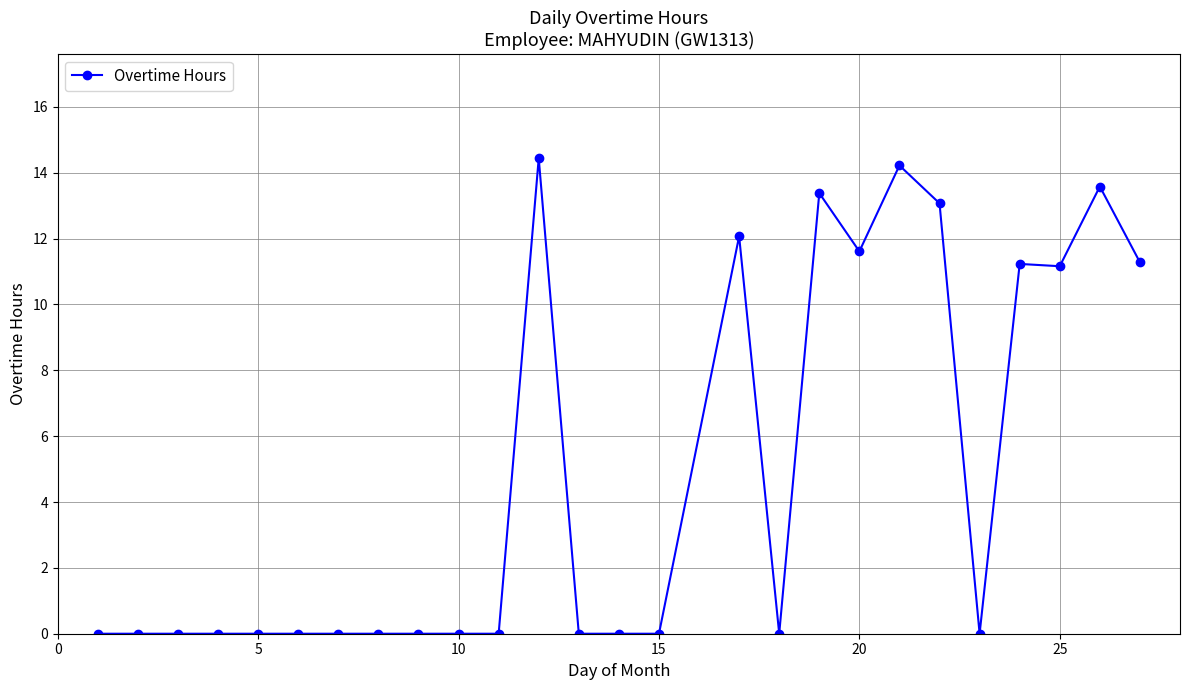

True or false: the data has more than 0 interior local peaks.

True